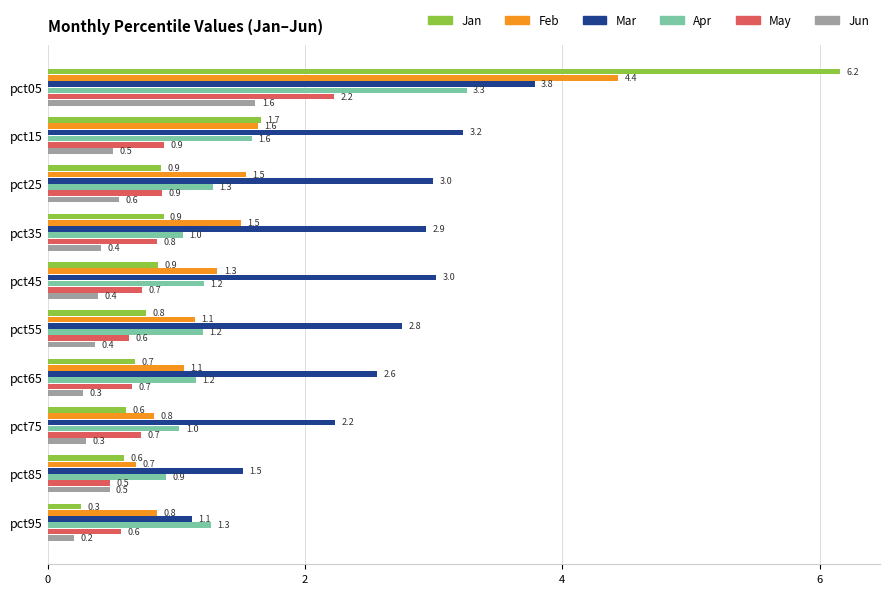

Rank the series by their maximum value, from lowest to highest.

Jun, May, Apr, Mar, Feb, Jan